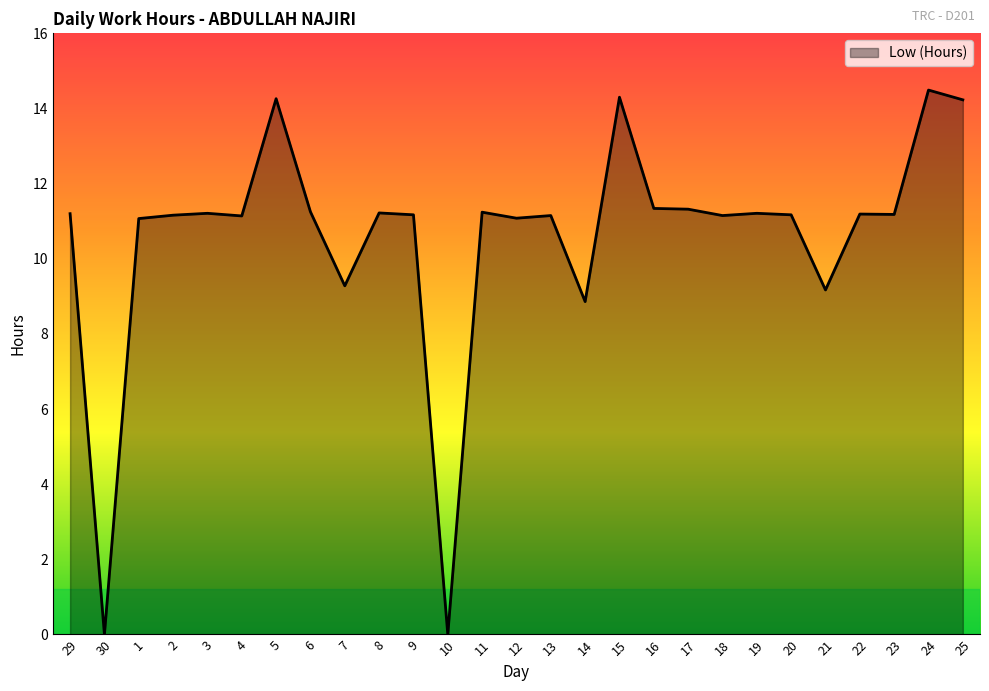

What is the difference between the values at 1 and 21?

1.9